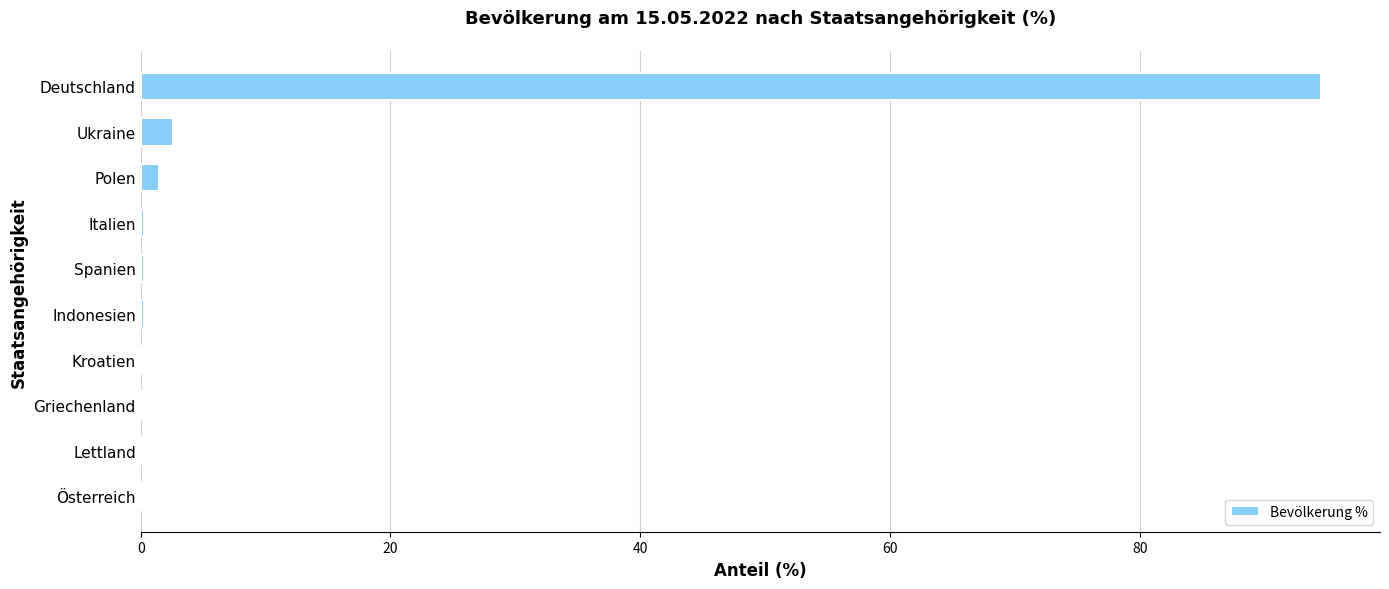

What is the sum of all values?

99.7